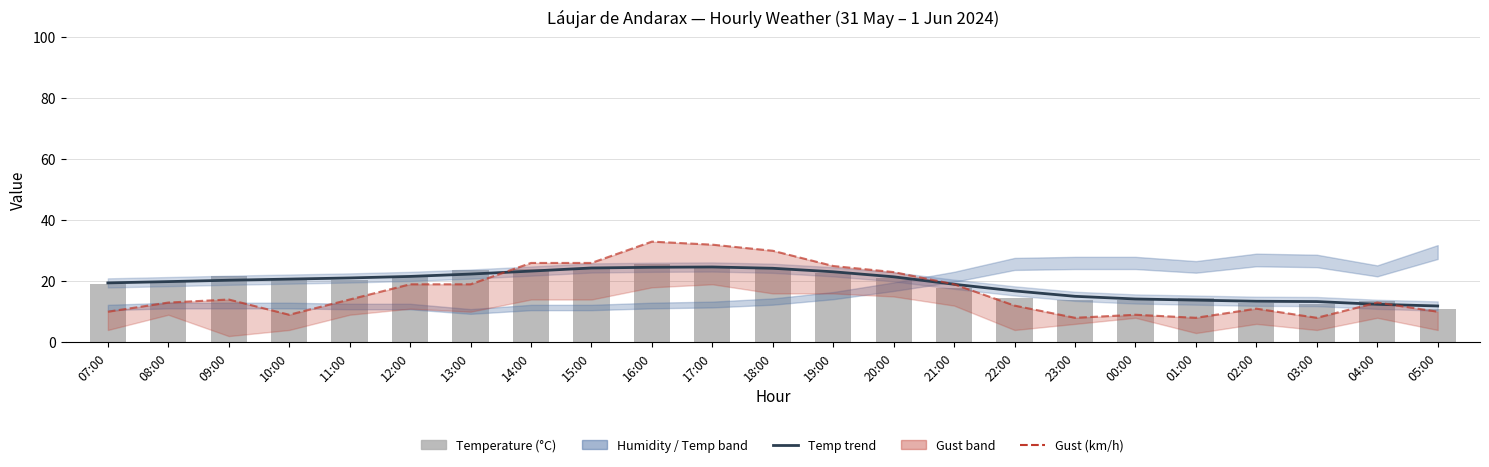

Reading right to left, transcribe all the data shown in this chart.

Temp trend: 05:00=11.9	04:00=12.4	03:00=13.3	02:00=13.4	01:00=13.8	00:00=14.2	23:00=15.0	22:00=16.8	21:00=19.0	20:00=21.4	19:00=23.1	18:00=24.2	17:00=24.7	16:00=24.6	15:00=24.3	14:00=23.3	13:00=22.3	12:00=21.6	11:00=21.1	10:00=20.7	09:00=20.3	08:00=19.9	07:00=19.4
Gust (km/h): 05:00=10.0	04:00=13.0	03:00=8.0	02:00=11.0	01:00=8.0	00:00=9.0	23:00=8.0	22:00=12.0	21:00=19.0	20:00=23.0	19:00=25.0	18:00=30.0	17:00=32.0	16:00=33.0	15:00=26.0	14:00=26.0	13:00=19.0	12:00=19.0	11:00=14.0	10:00=9.0	09:00=14.0	08:00=13.0	07:00=10.0
Temperature (°C): 05:00=10.8	04:00=13.4	03:00=12.5	02:00=13.0	01:00=14.4	00:00=13.8	23:00=14.0	22:00=14.5	21:00=17.9	20:00=20.9	19:00=22.7	18:00=24.3	17:00=24.5	16:00=25.5	15:00=24.4	14:00=23.9	13:00=23.6	12:00=21.4	11:00=20.5	10:00=20.8	09:00=21.6	08:00=19.9	07:00=19.0